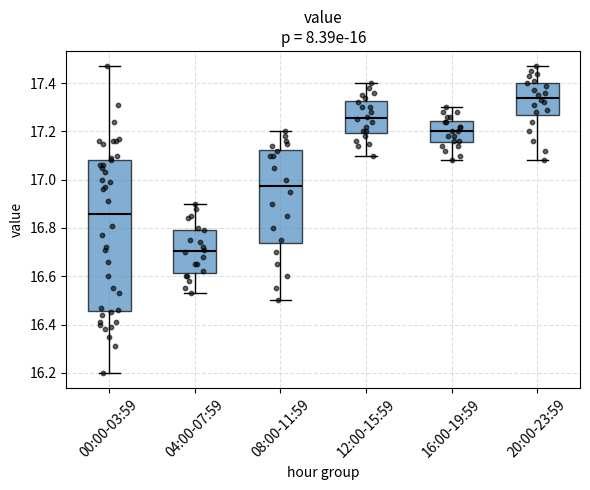

Which box's median line is the highest?

20:00-23:59